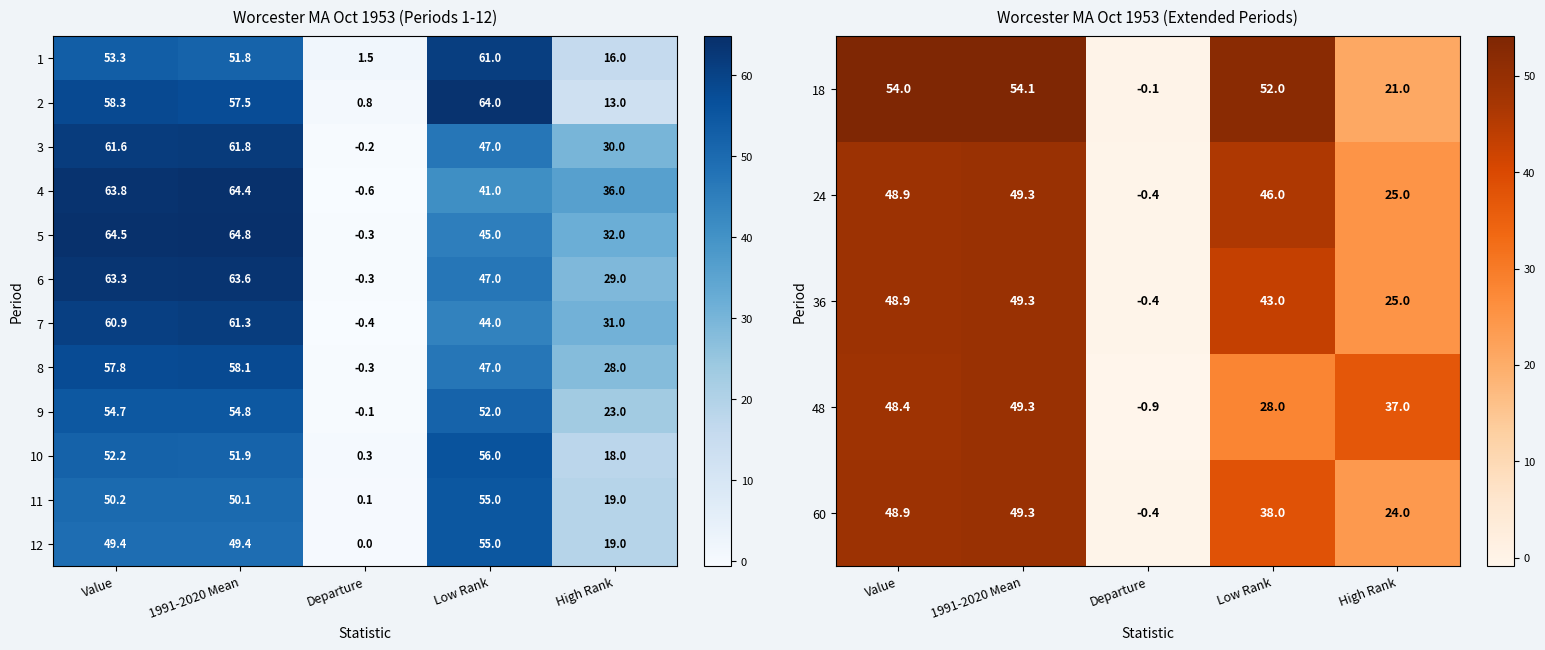

What is the spread (max minus min) of values at 1991-2020 Mean?

14.3